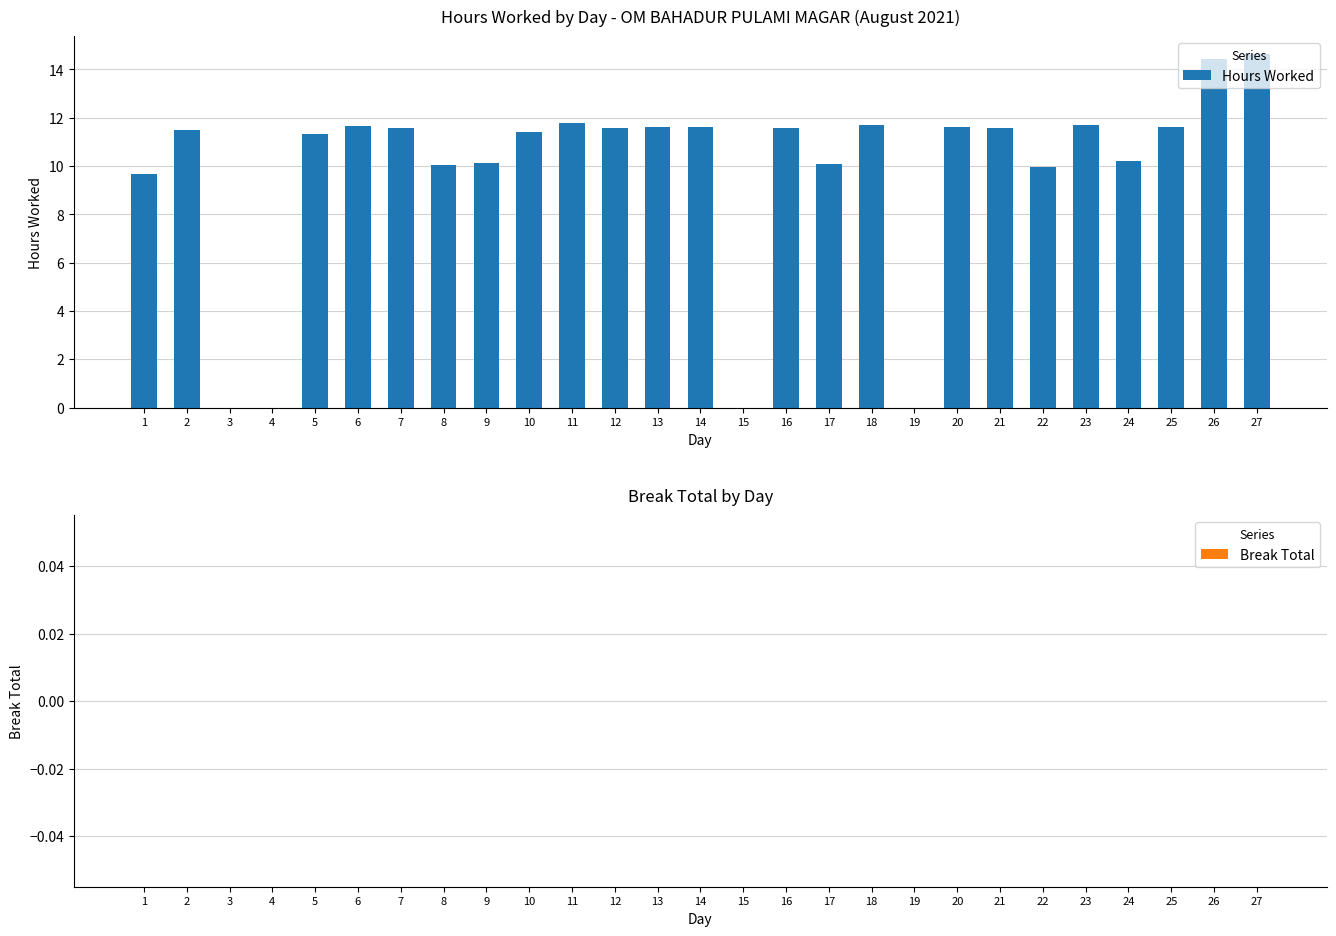

True or false: the data shows 7.7 at 25.

False